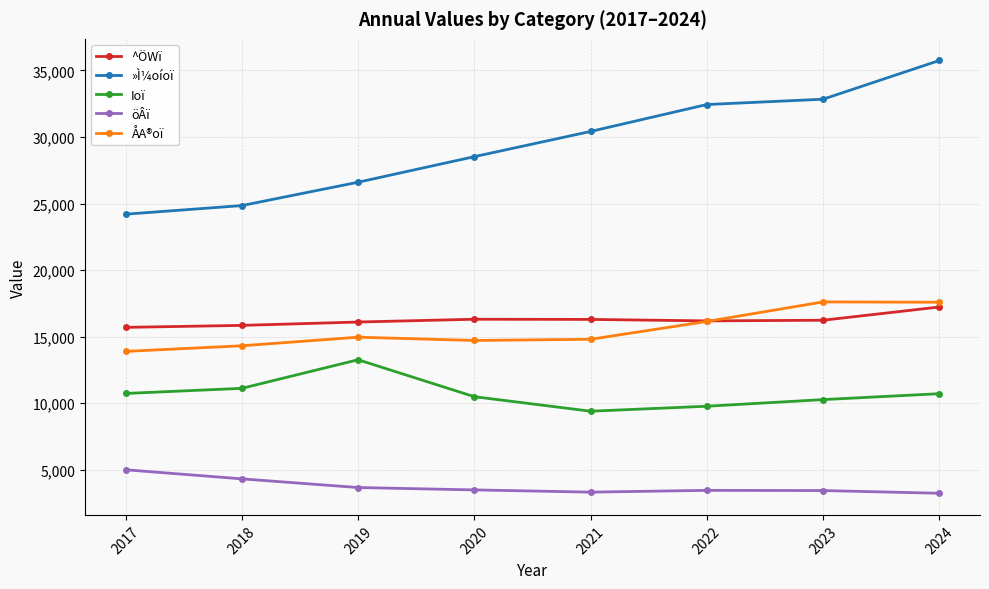

What is the value of the »Ì¼oíoï point at the 5th from the left?

30420